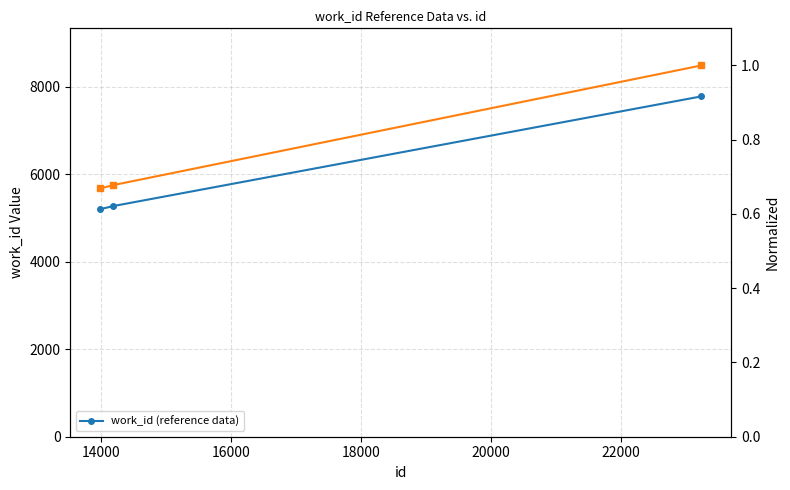

Rank the series by their maximum value, from lowest to highest.

Normalized work_id, work_id (reference data)